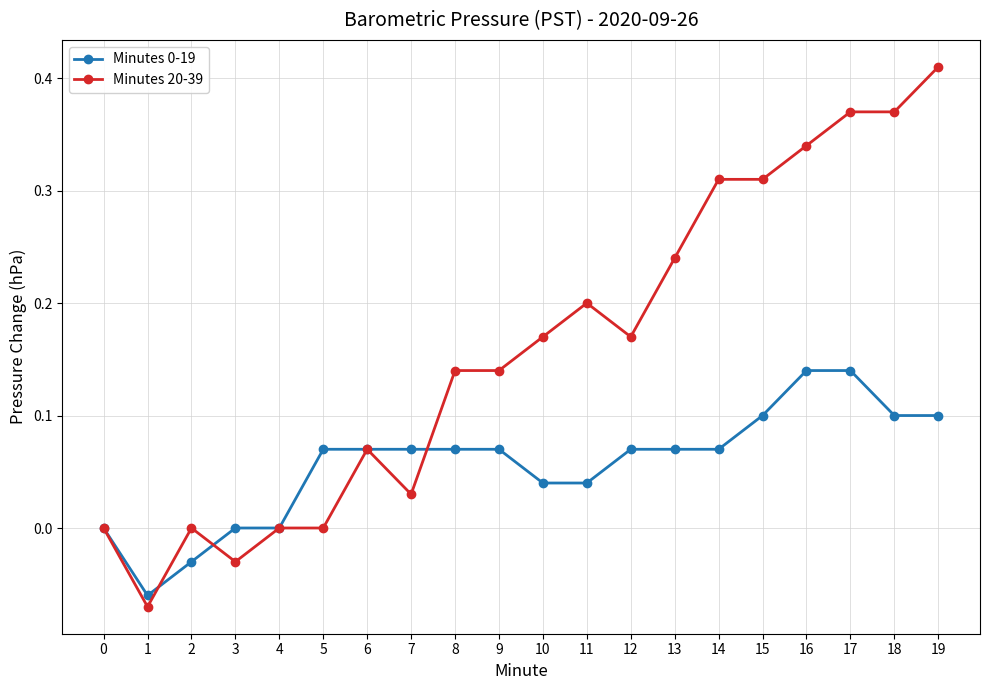

How many categories are shown in the chart?

20